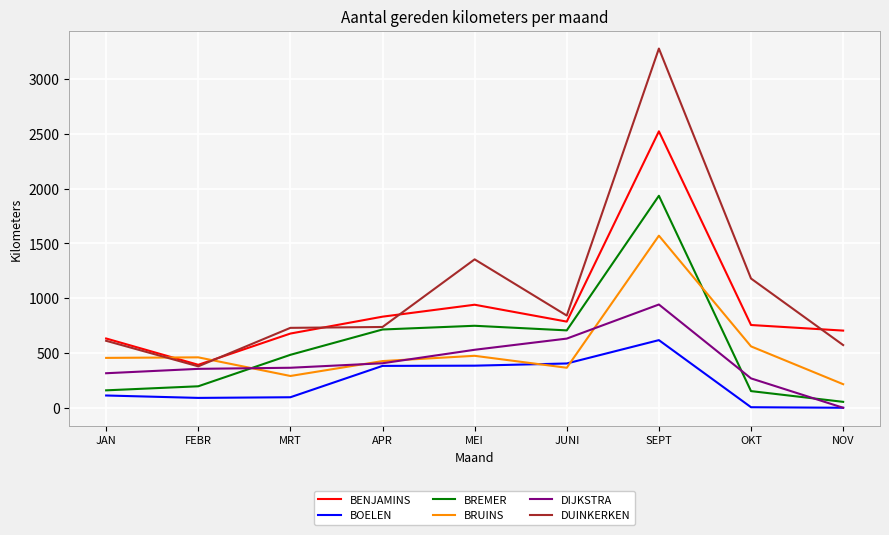

Which category has the lowest value in the DUINKERKEN series?

FEBR